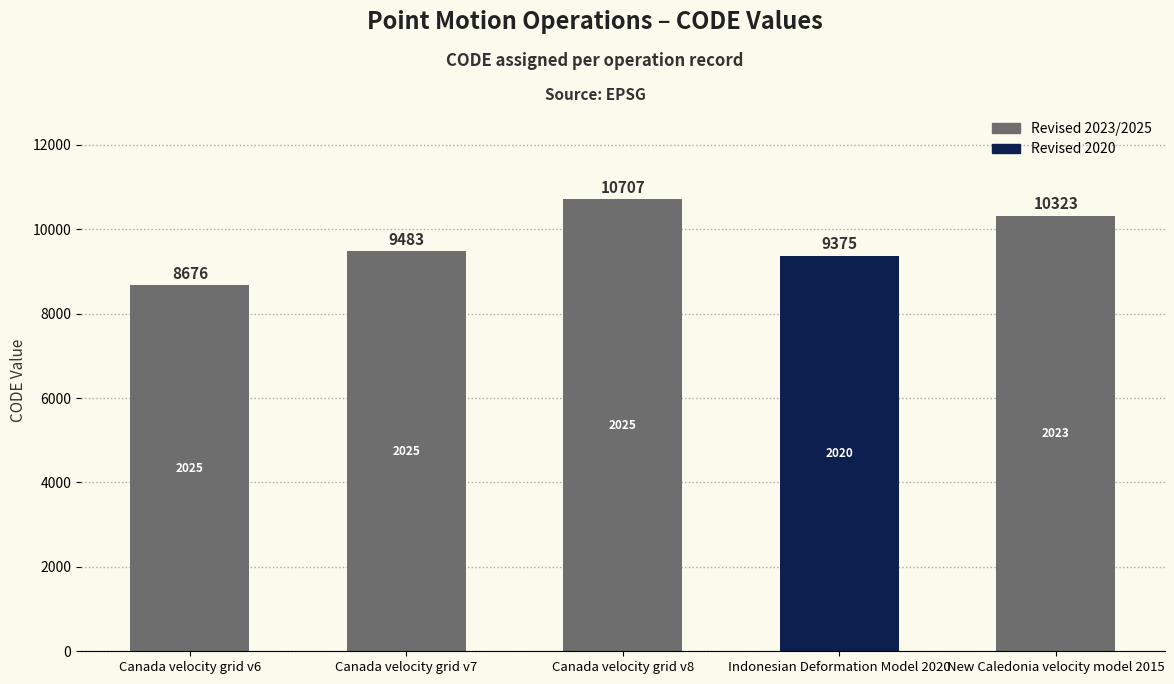

How many values are below 9483?

2